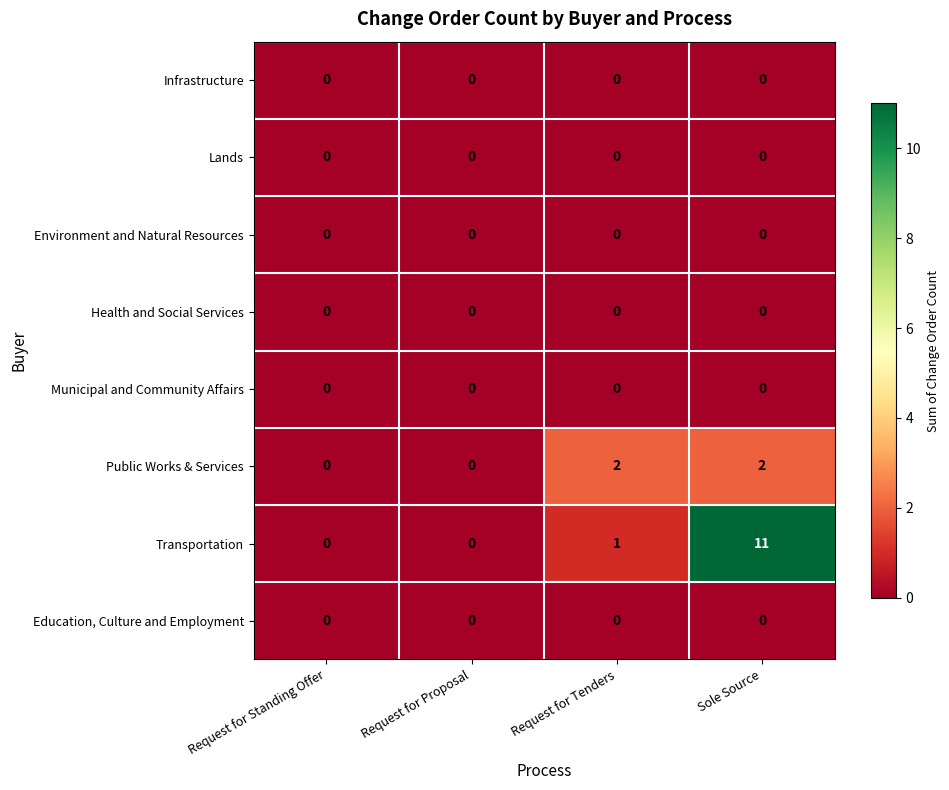

Which series has the widest spread of values?

Transportation